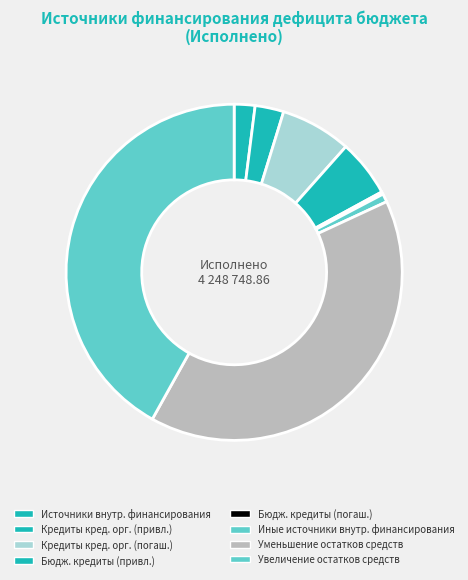

Which slice is the largest?

Увеличение остатков средств